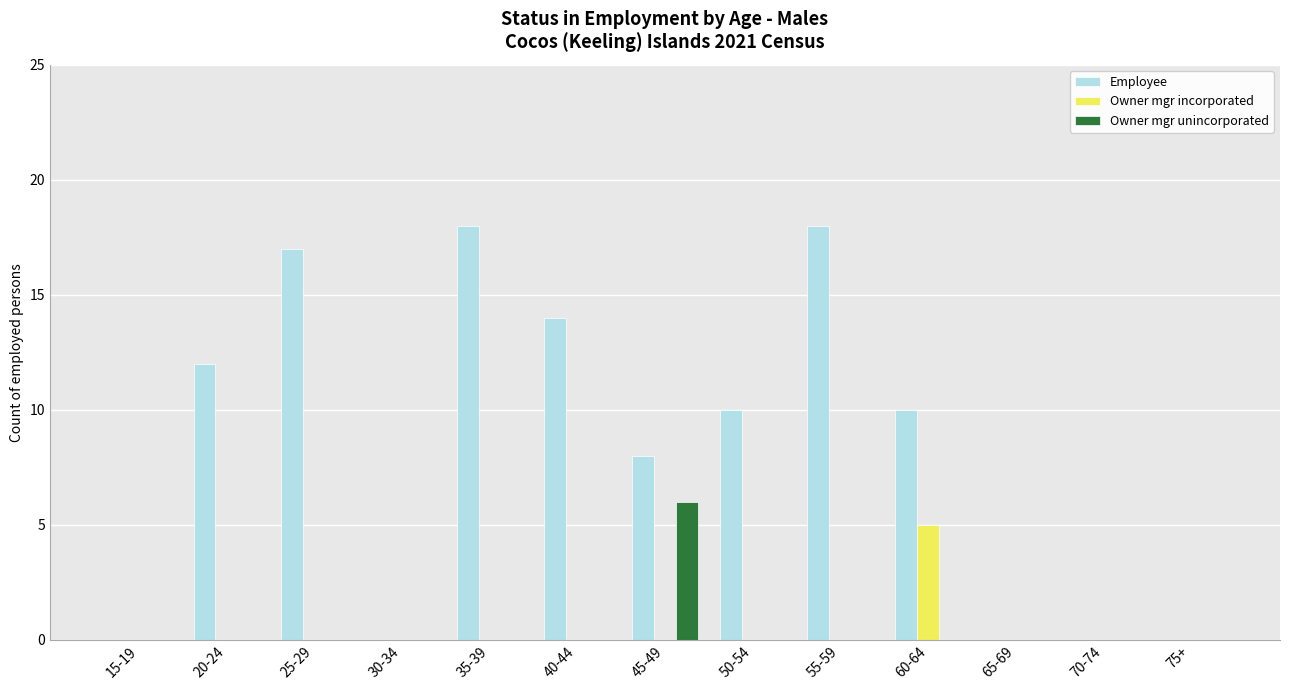

Is it true that Owner mgr unincorporated equals -3 at 40-44?

False